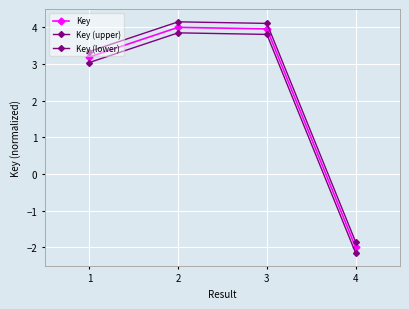

Between 1 and 4, which series saw the biggest shift?

Key